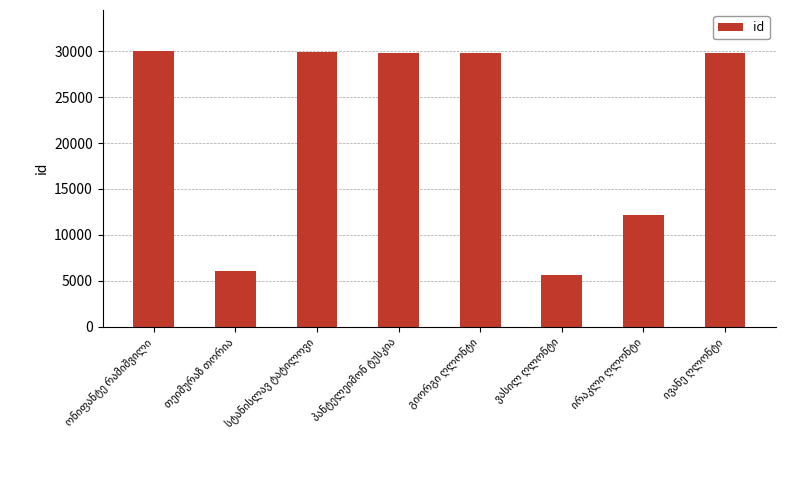

What is the average value?

21663